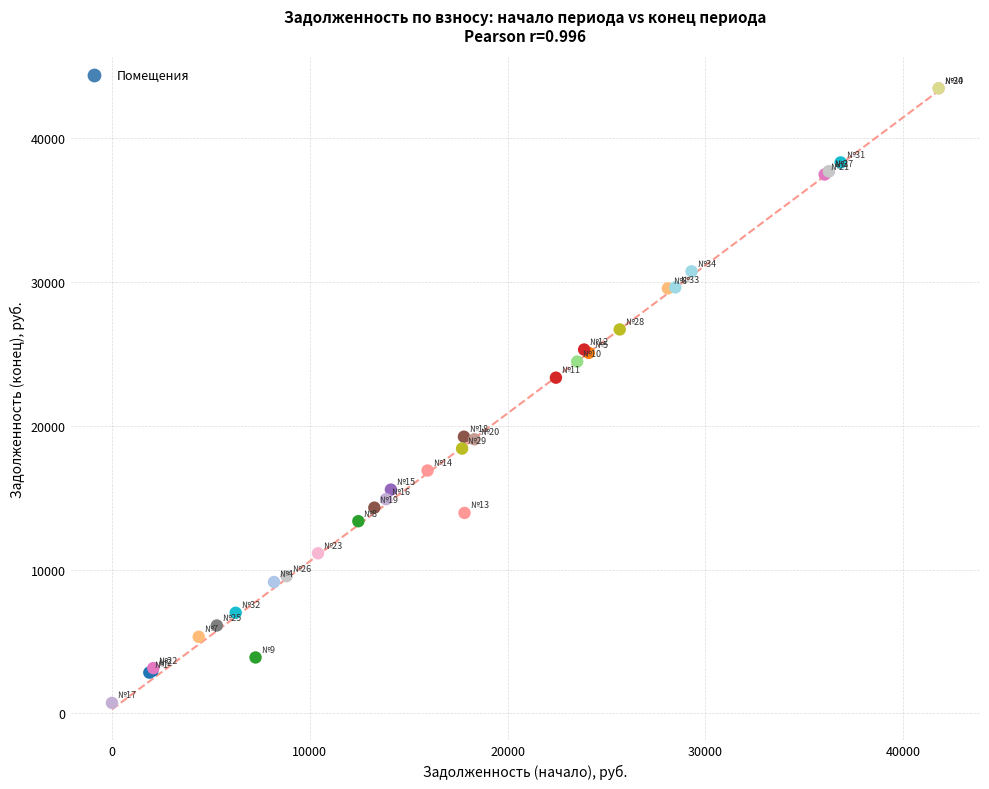

What Y value in the scatter plot is closest to 22097?

23345.0